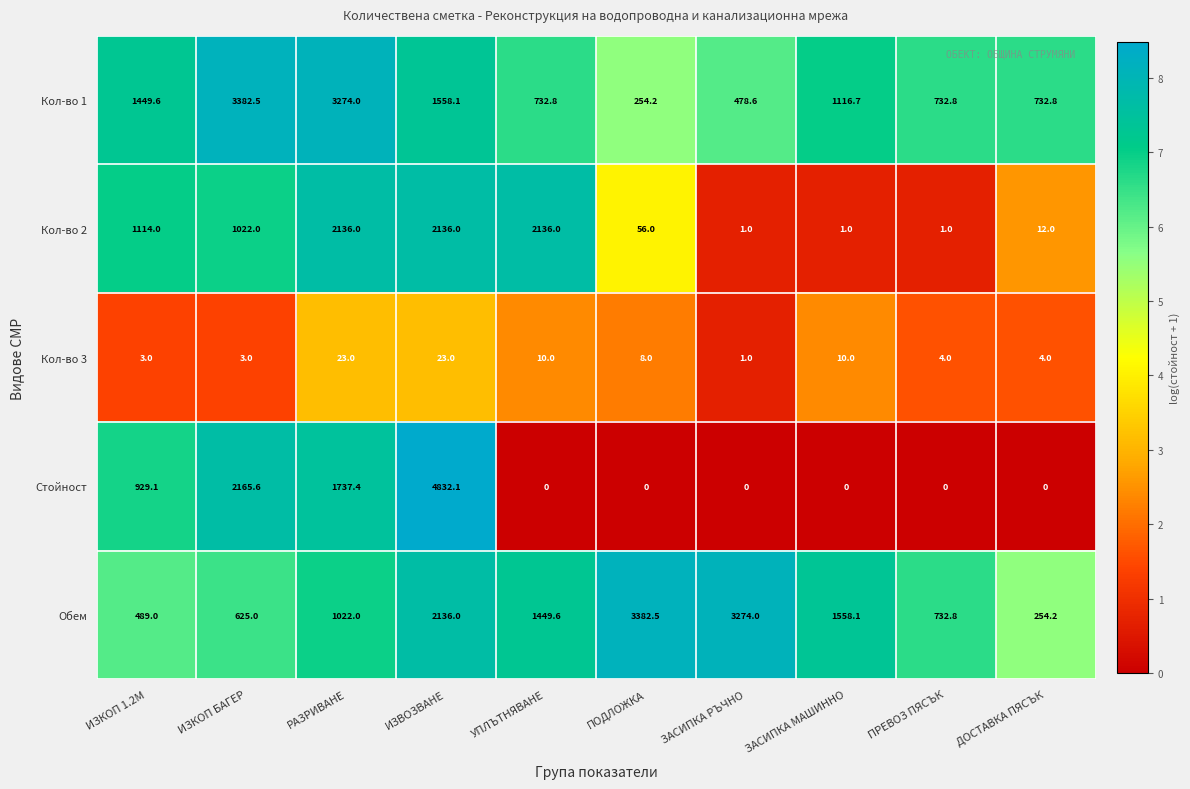

How many values in the Кол-во 3 series are below 8?

5